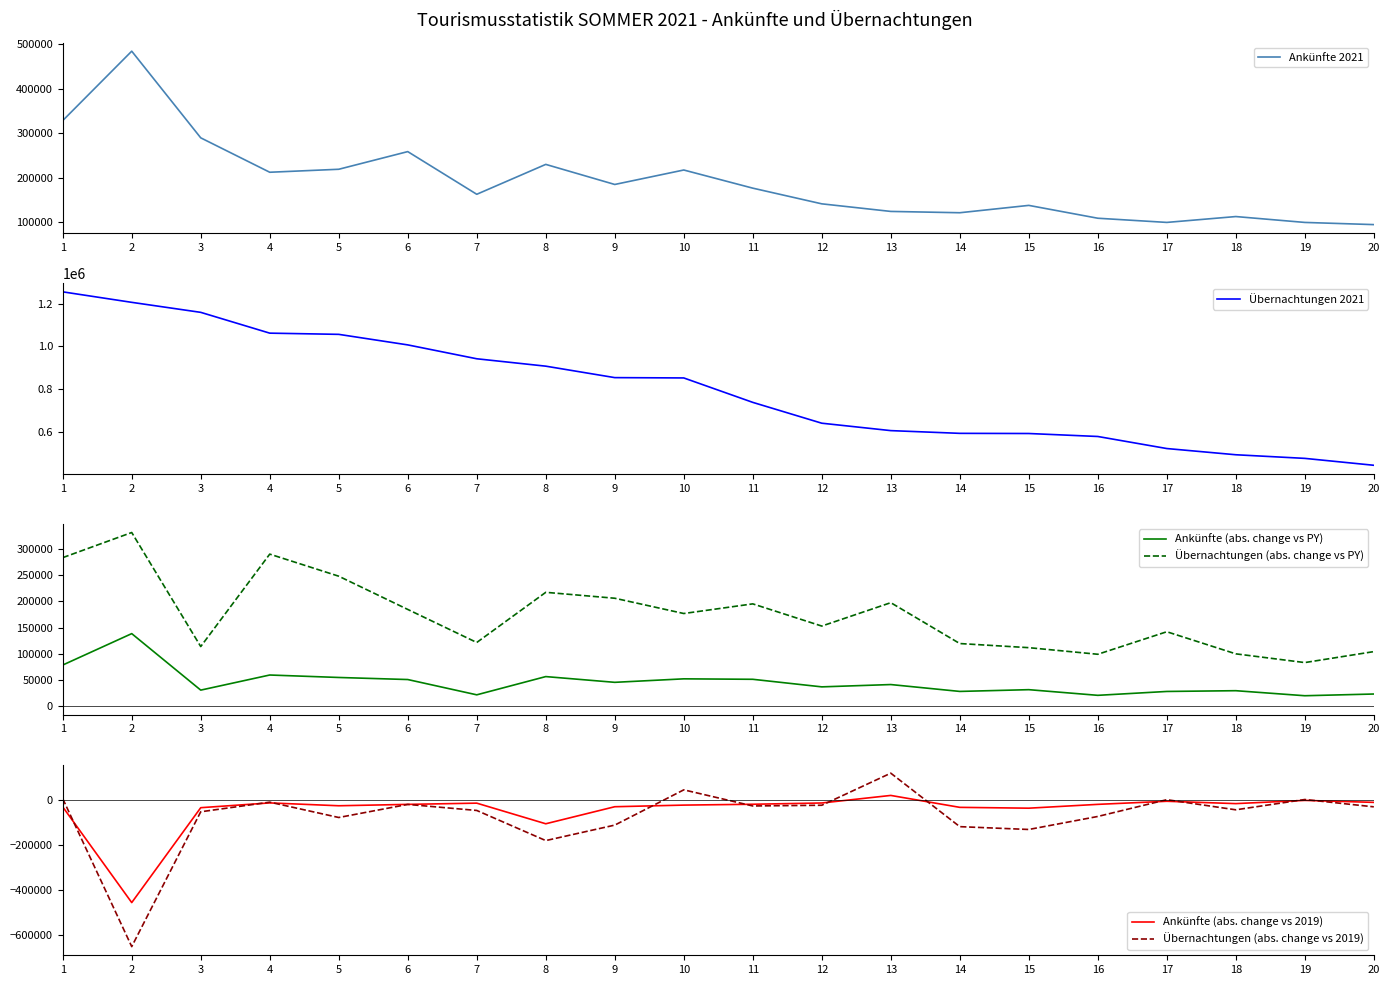

Is it true that Übernachtungen (abs. change vs PY) equals 31219 at 19?

False